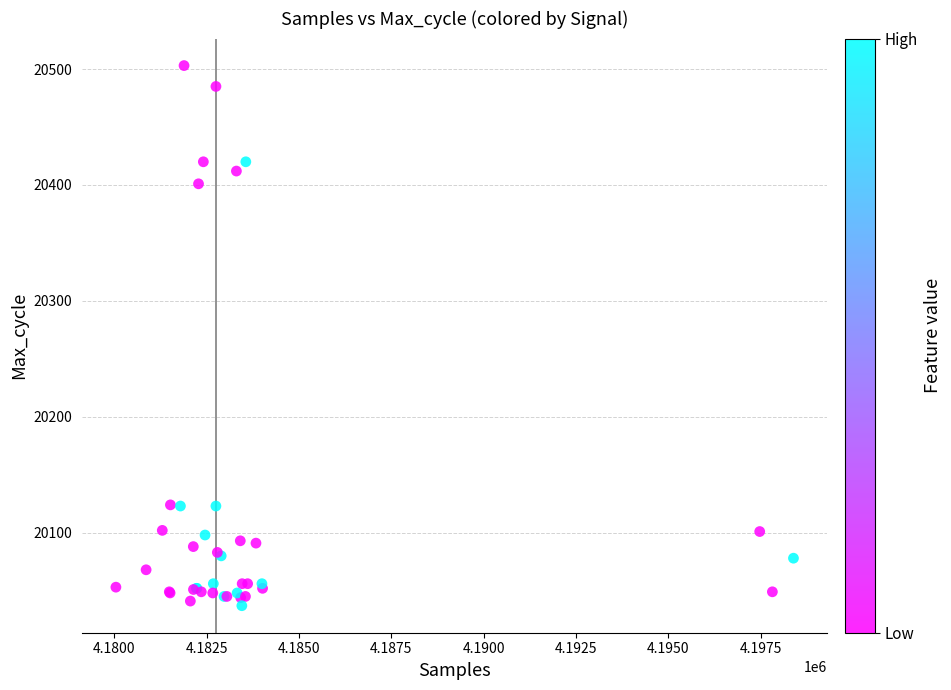

What Y value in the scatter plot is closest to 20270?

20401